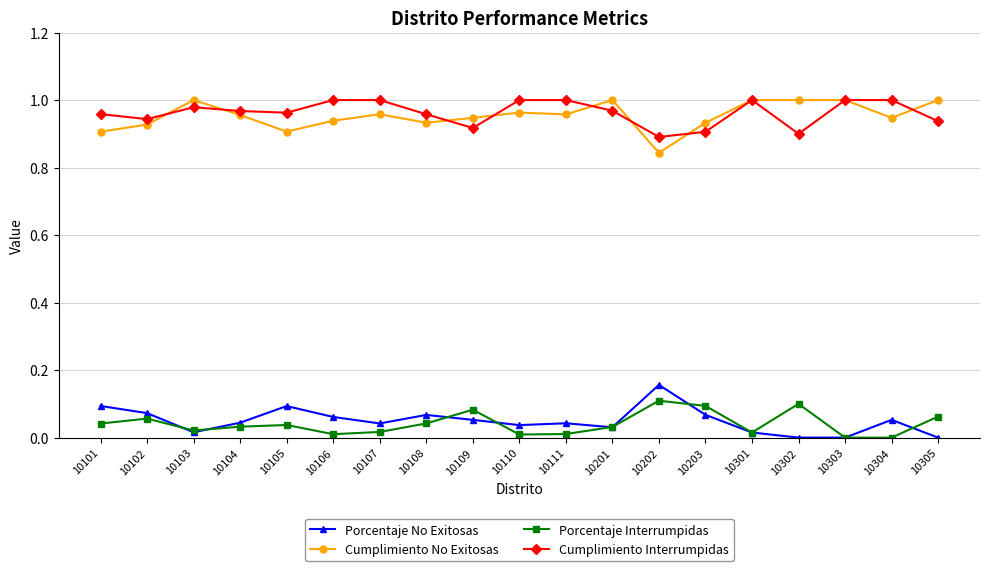

Does the chart have visible grid lines?

Yes